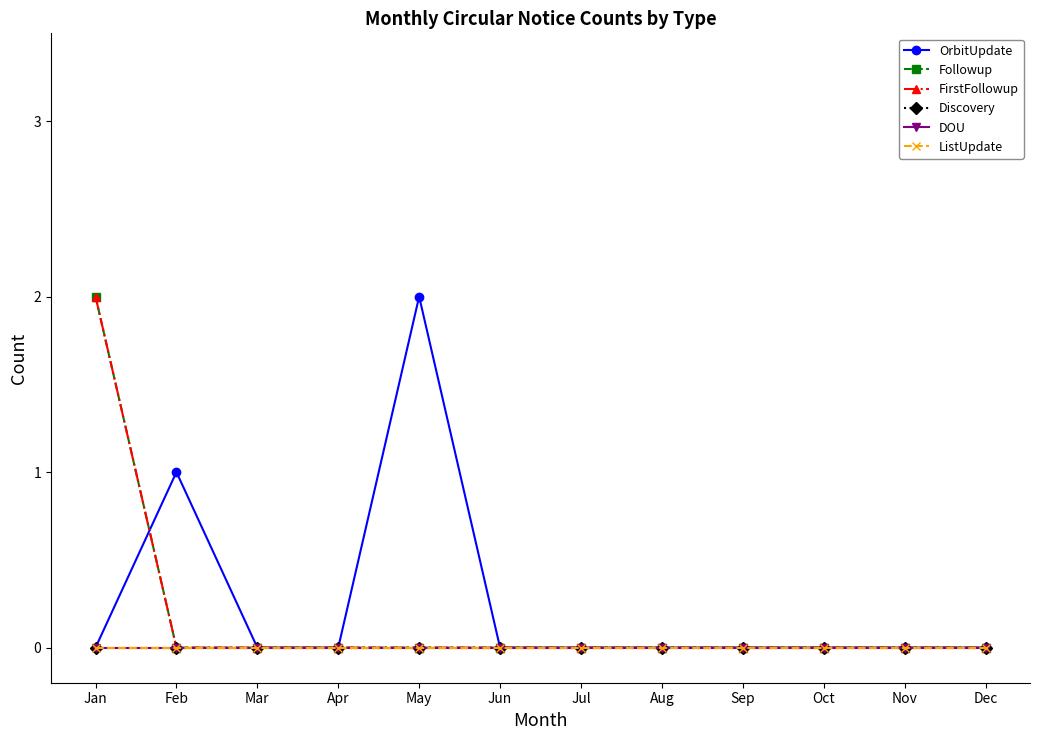

Is this an area chart (filled region under the line)?

No